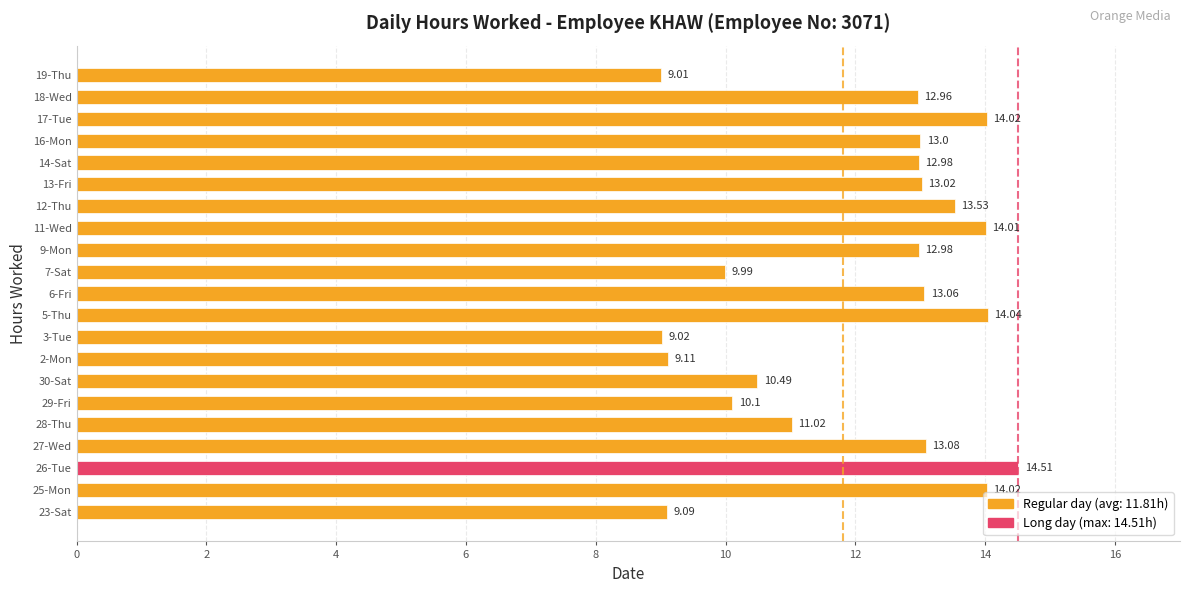

What is the difference between the values at 2-Mon and 11-Wed?

4.9